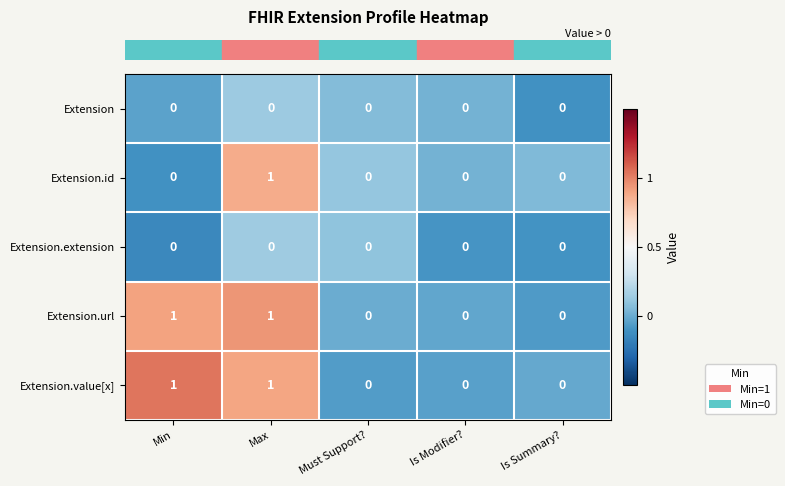

The Extension.value[x] series shows 0 at Must Support?. True or false?

True